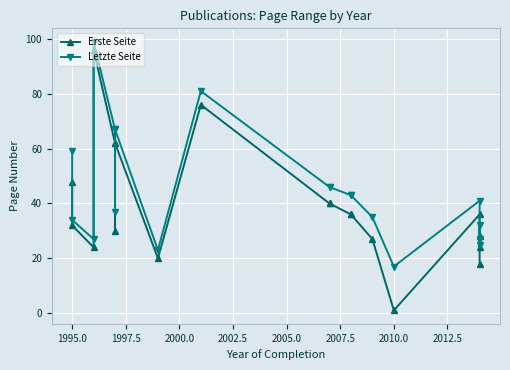

Reading right to left, what are all the values shown in this chart?

Erste Seite: 18	28	24	36	1	27	36	36	40	40	76	20	62	30	62	96	24	32	48
Letzte Seite: 25	32	27	41	17	35	43	43	46	46	81	23	67	37	67	99	27	34	59